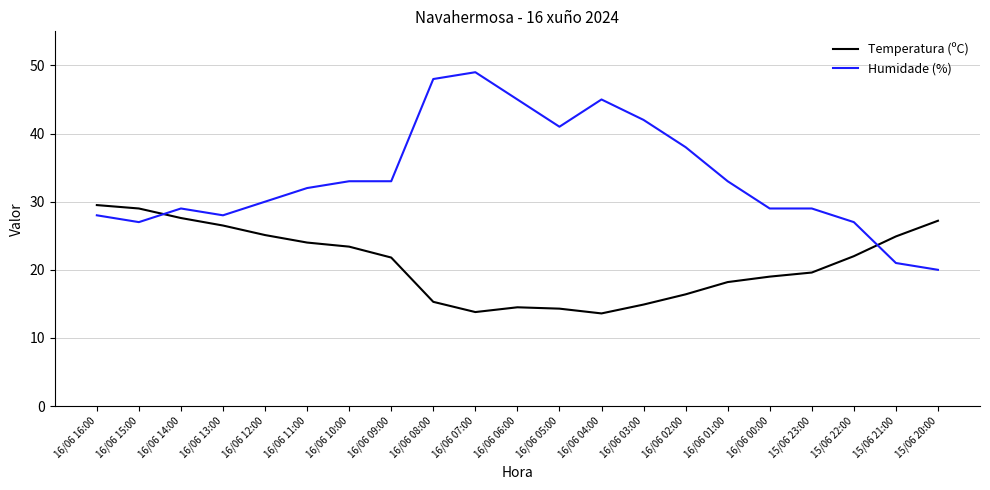

What is the sum of the Temperatura (ºC) values at 16/06 00:00 and 16/06 01:00?

37.2